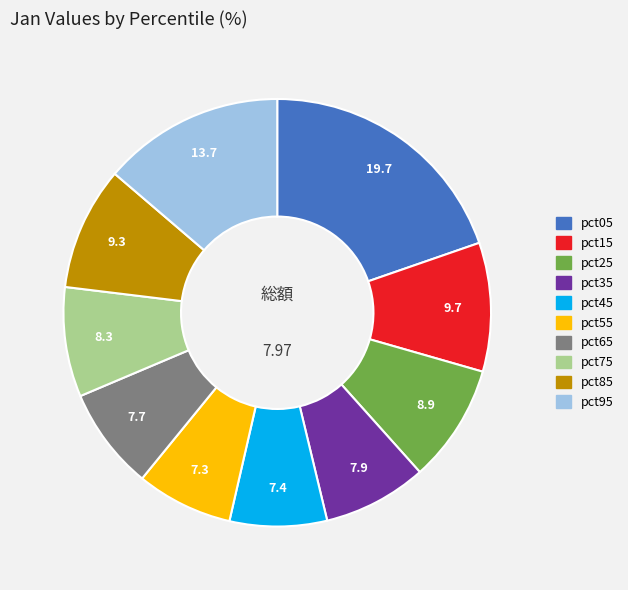

Do pct05 and pct35 together represent more than half of the pie?

No